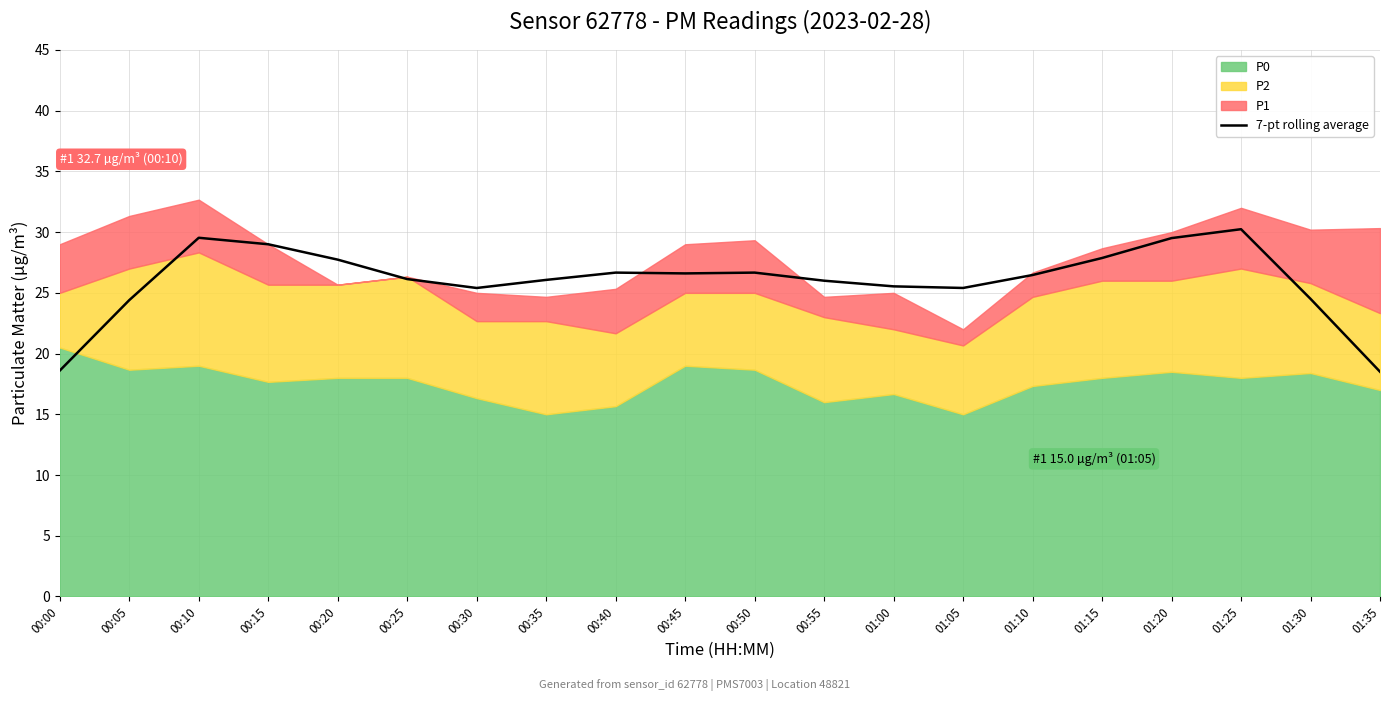

The chart shows a value of 11.8 at 00:35. True or false?

False